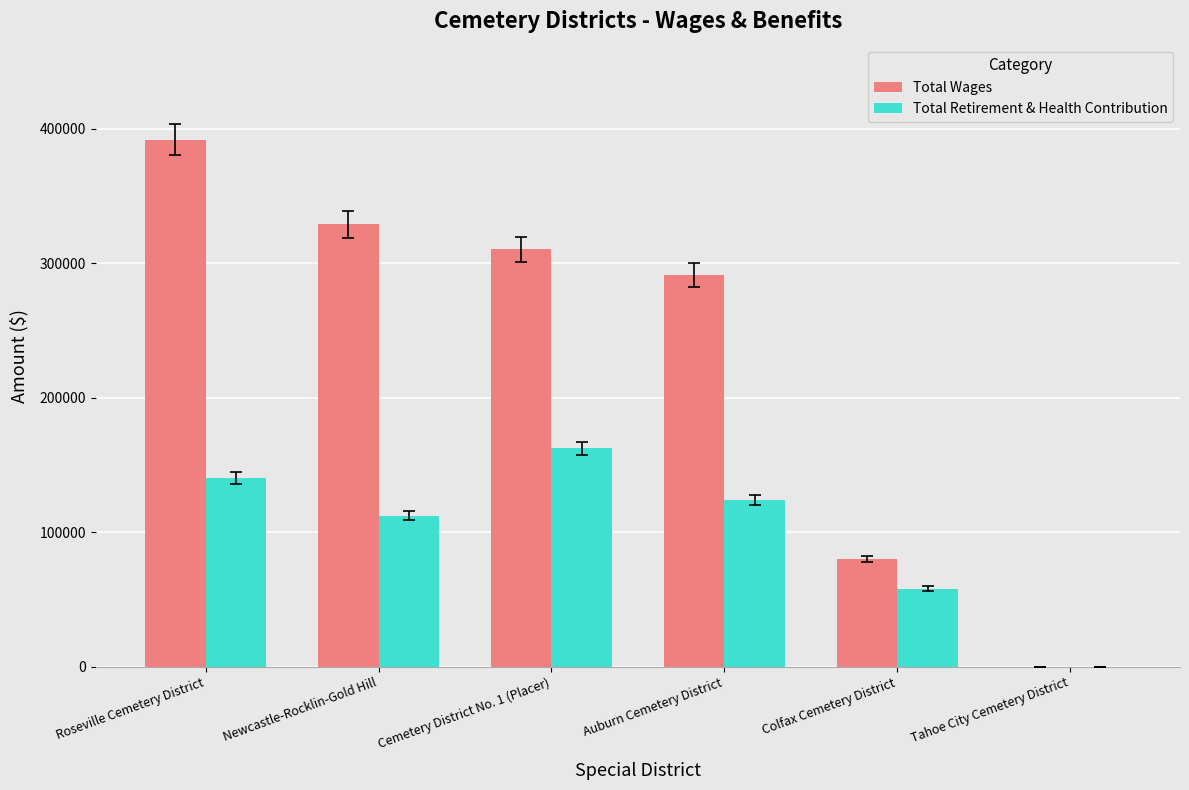

At which label is Total Wages closest to 195960?

Auburn Cemetery District